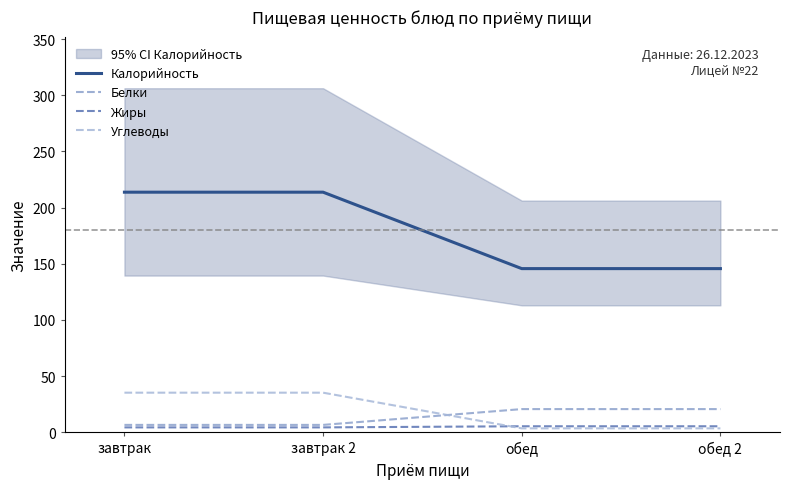

What is the difference between the highest and lowest values at завтрак 2?

209.3